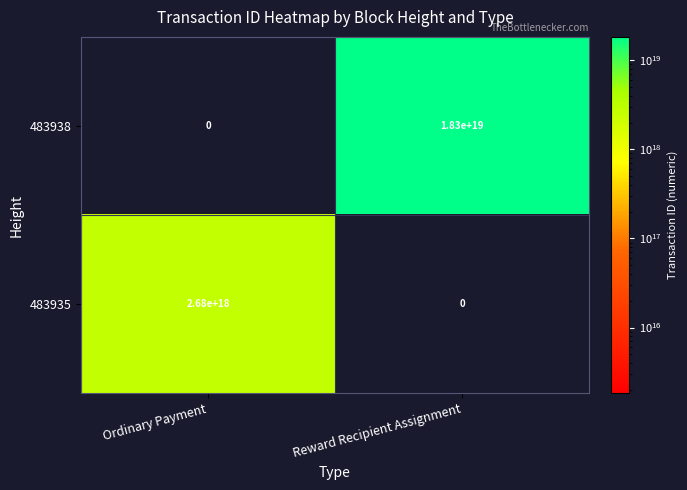

Between Ordinary Payment and Reward Recipient Assignment, which series saw the biggest shift?

483938